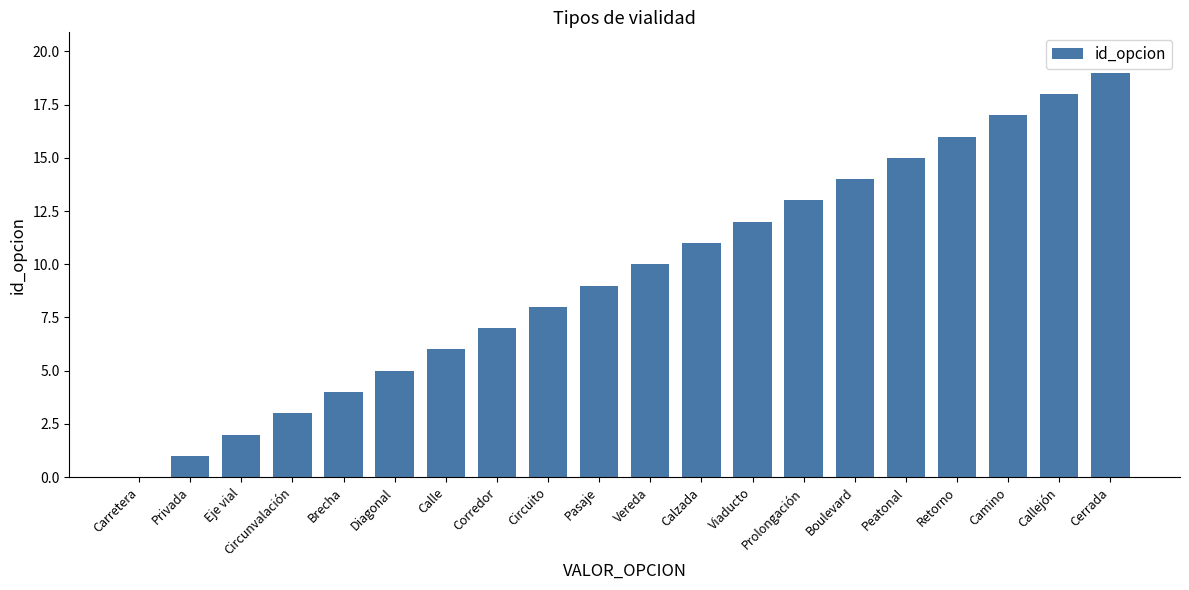

True or false: the data shows 15 at Pasaje.

False